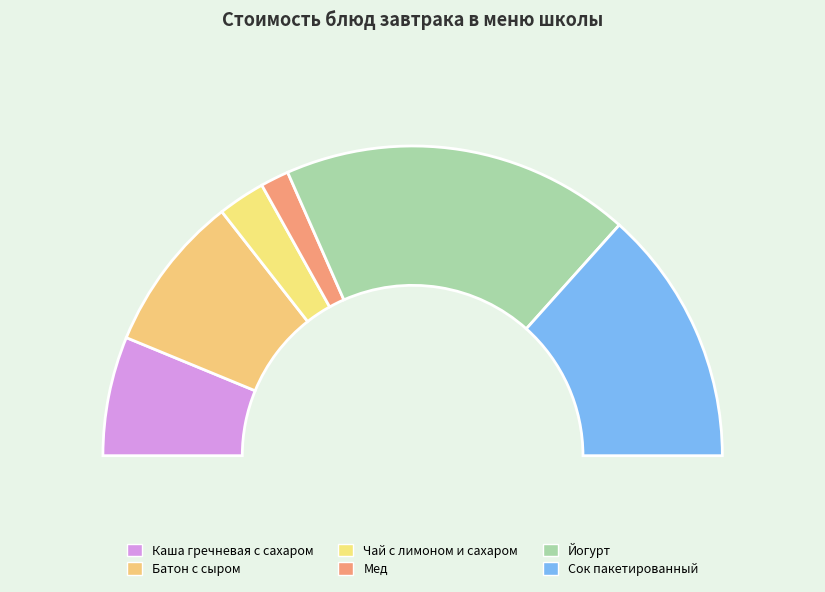

How many slices are in this pie chart?

6